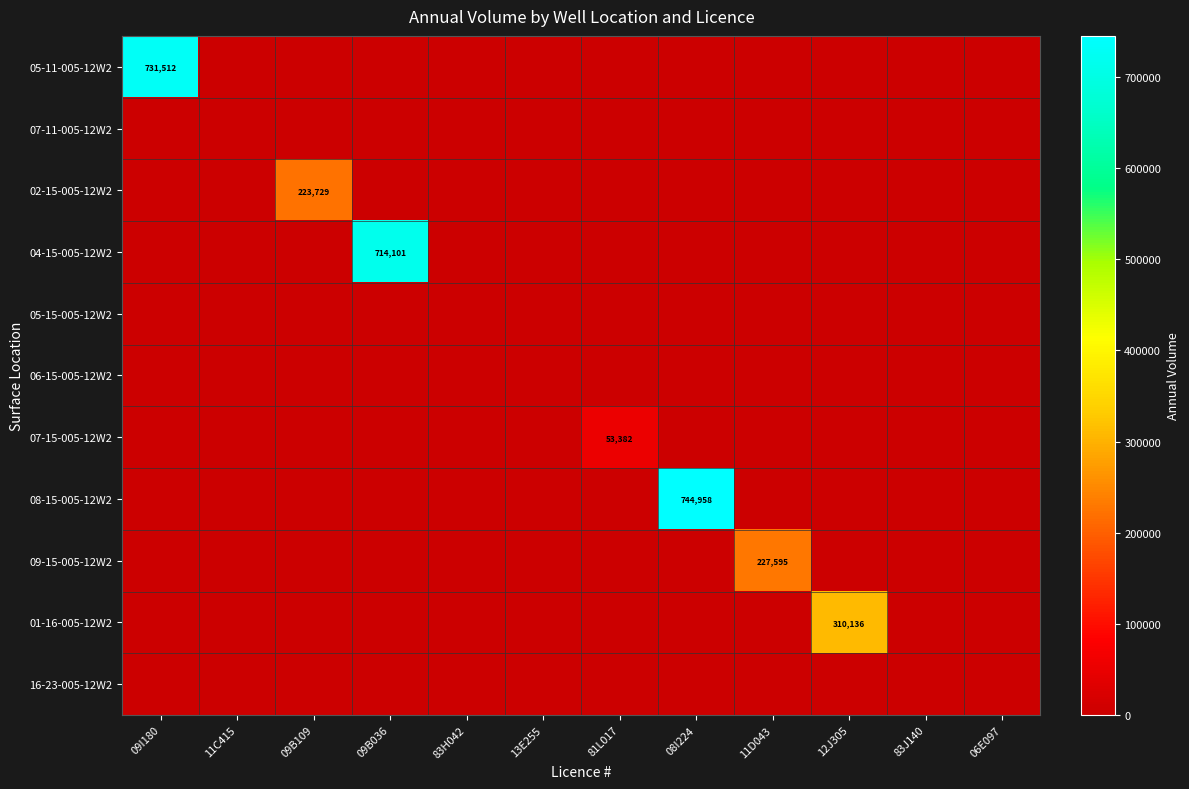

What is the average value of the 02-15-005-12W2 series?

18644.1